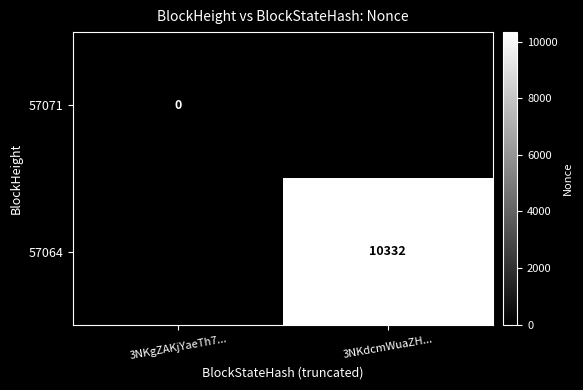

Is it true that 57064 equals 6174 at 3NKdcmWuaZH...?

False